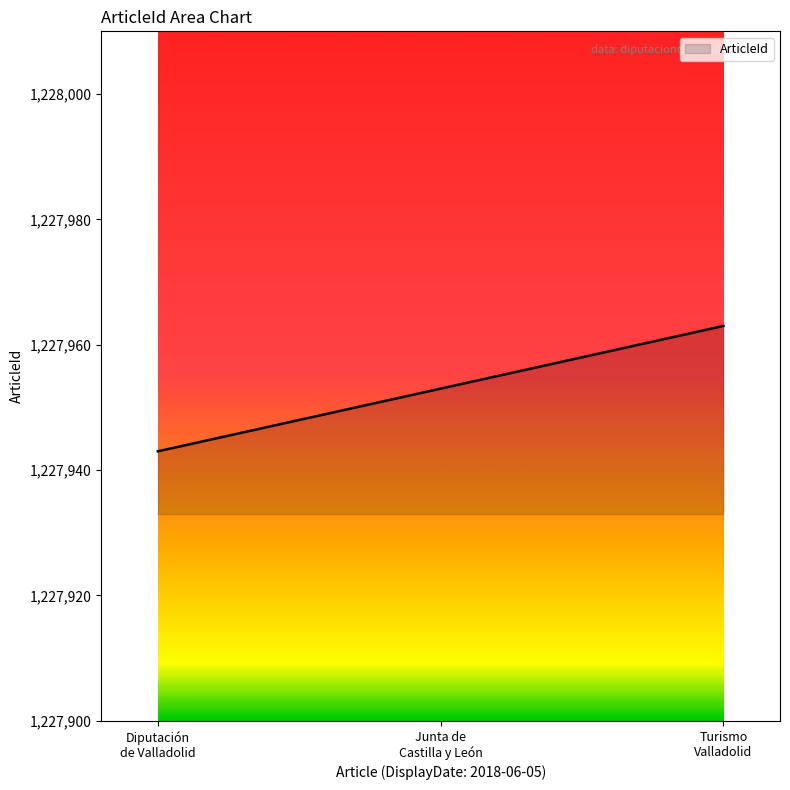

Rank the categories by value from lowest to highest.

Diputación
de Valladolid, Junta de
Castilla y León, Turismo
Valladolid